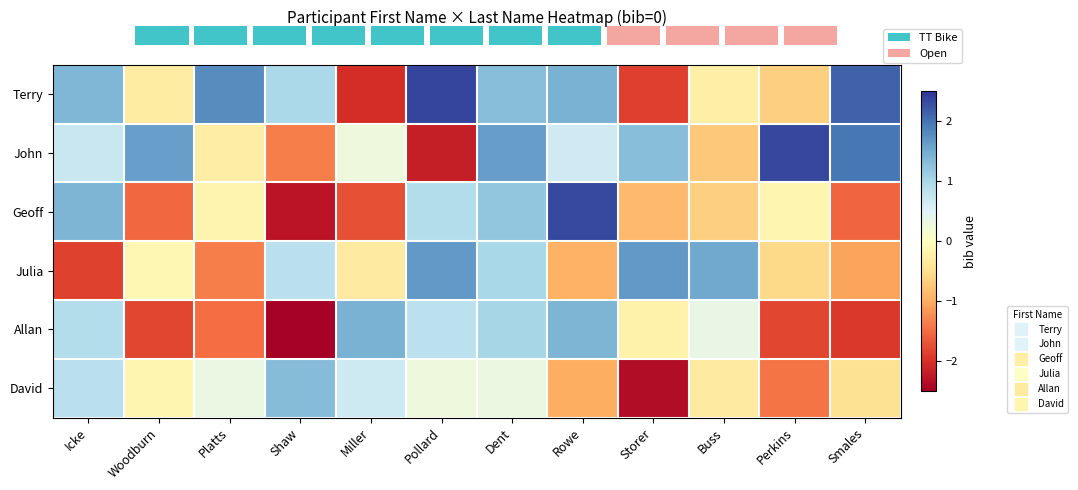

What is the total value across all series at Pollard?

3.9